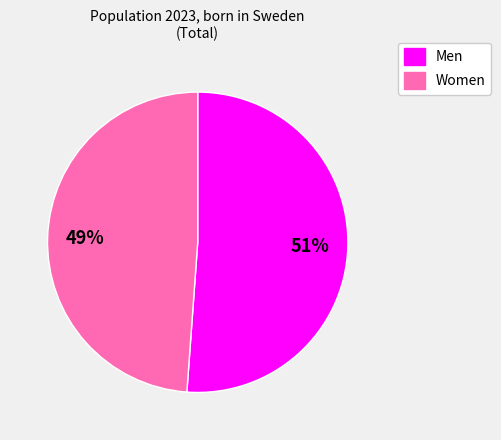

Is there a majority slice in this chart?

Yes